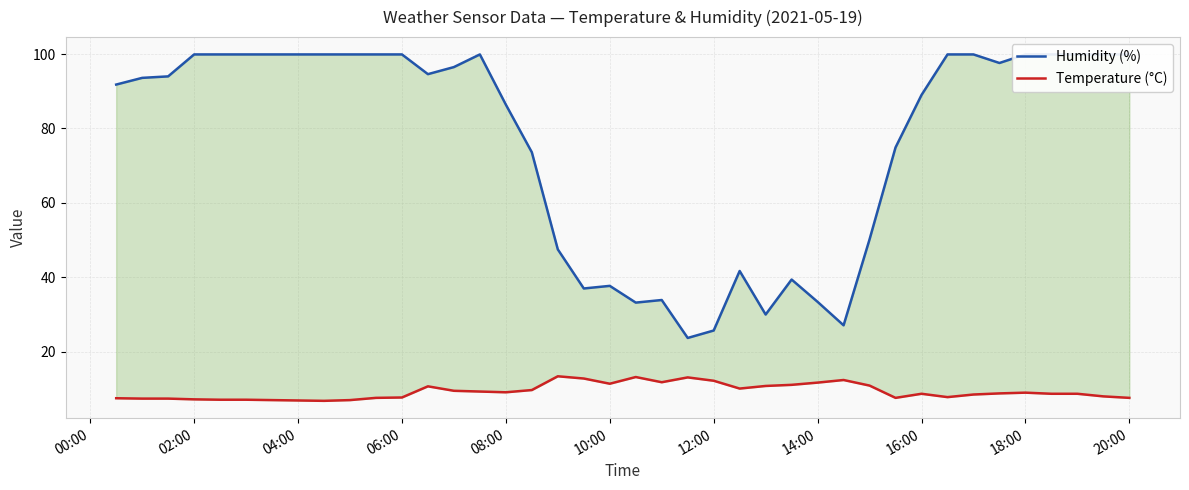

How many values in the Humidity (%) series are below 94?

19